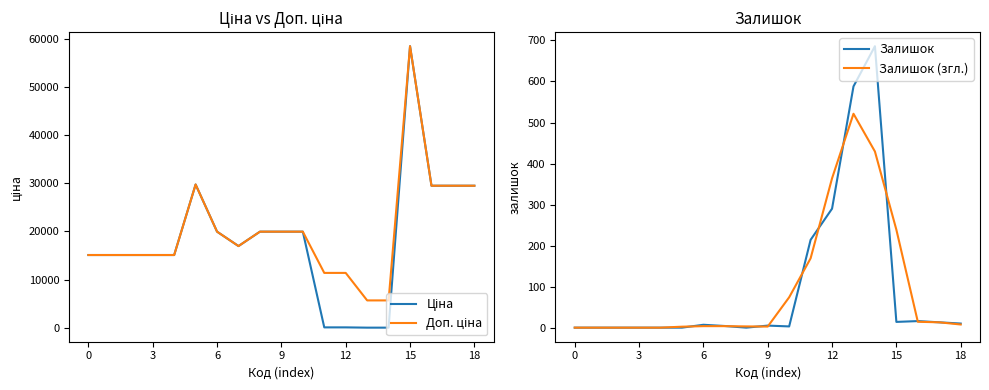

At which label does Залишок (згл.) first exceed 3?

6